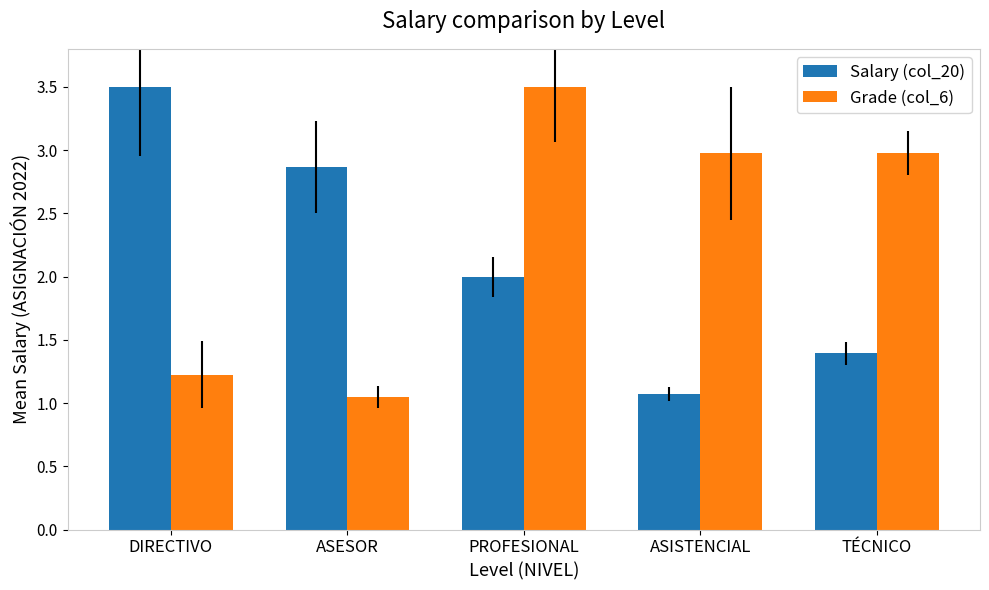

Rank the series by their average value, from highest to lowest.

Grade (col_6), Salary (col_20)